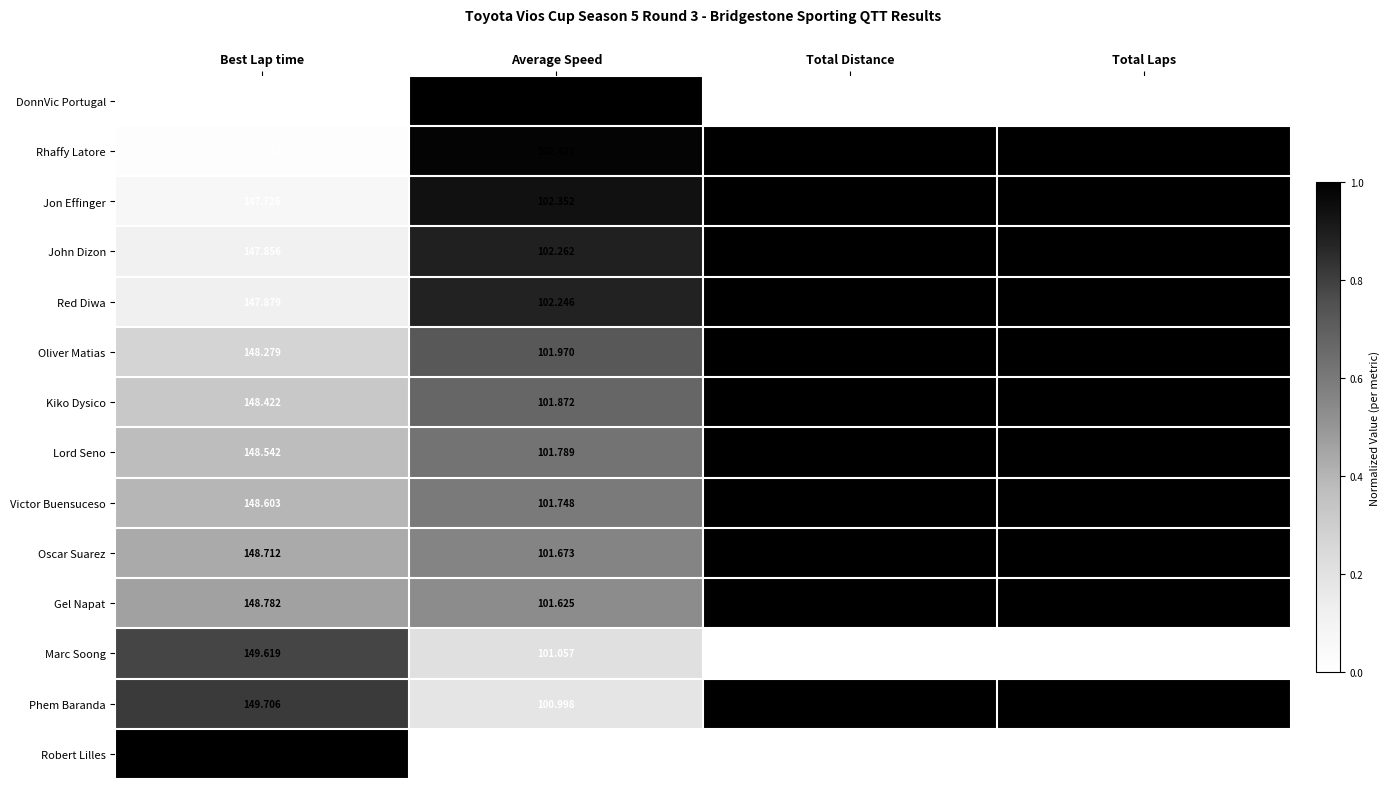

At which category is the sum across all series the highest?

Best Lap time